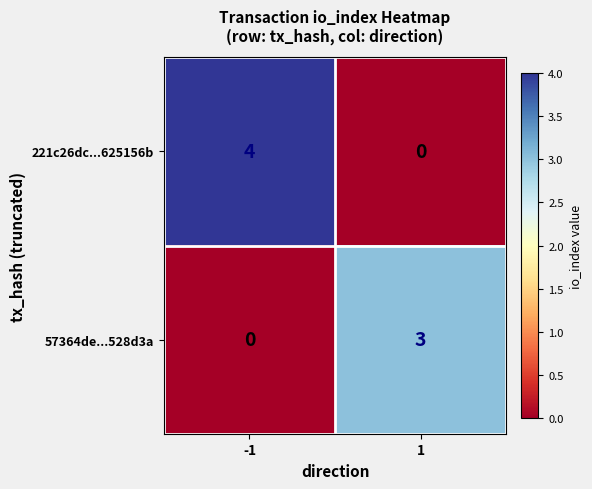

Is it true that 221c26dc...625156b equals 1 at -1?

False